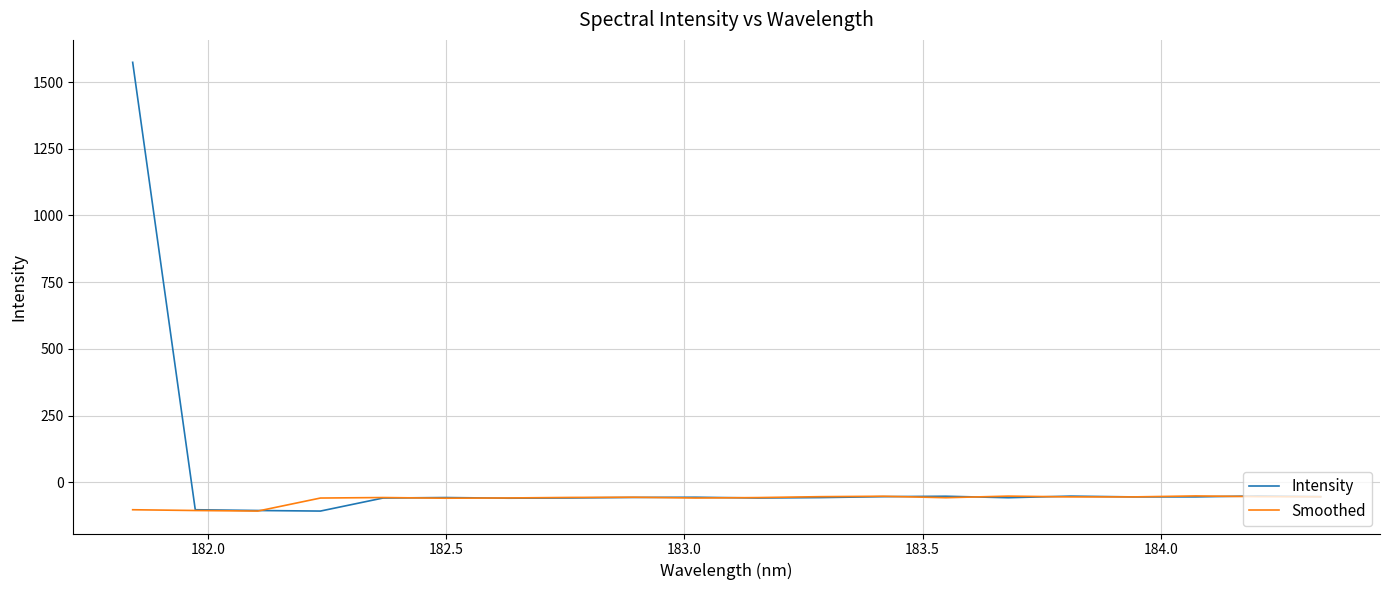

Which series has the widest spread of values?

Intensity